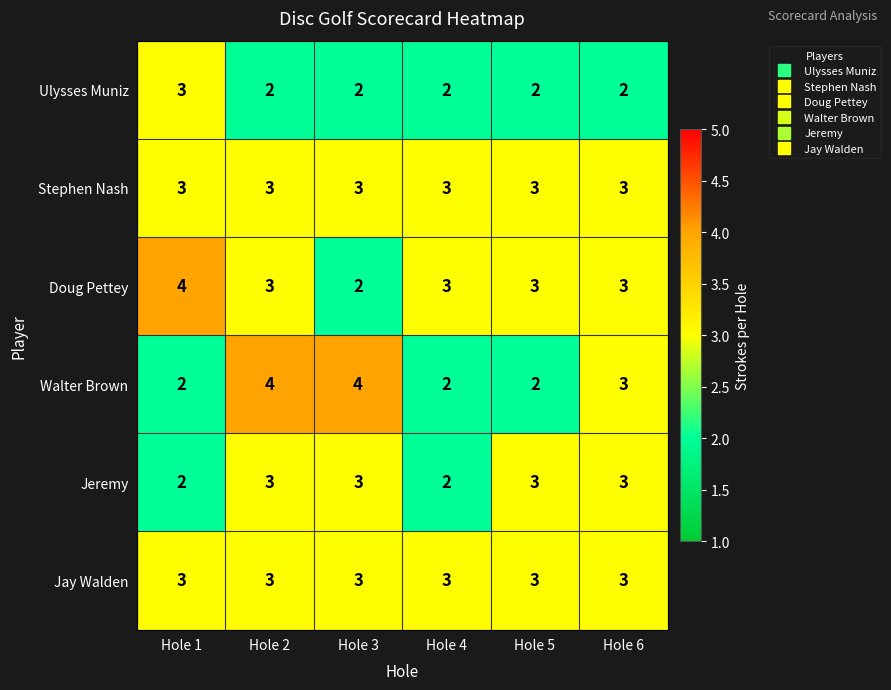

What is the difference between the highest and lowest values at Hole 4?

1